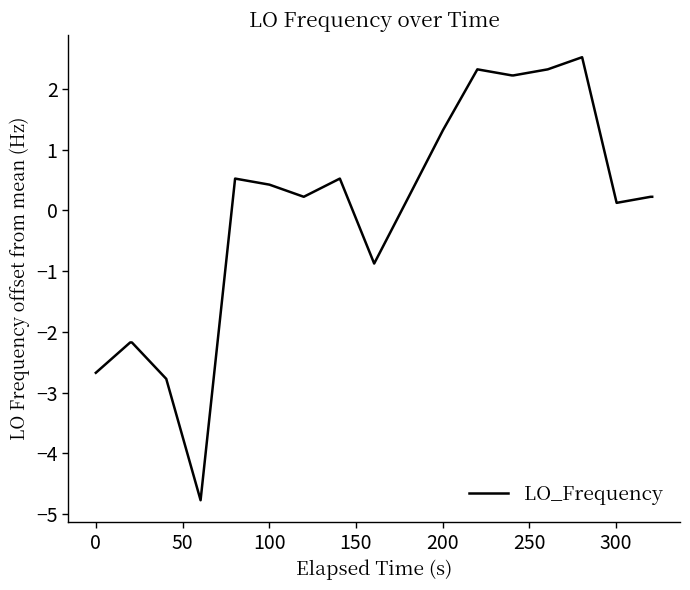

Reading left to right, extract all data points from this chart.

-2.7	-2.2	-2.2	-2.8	-4.8	0.5	0.4	0.2	0.5	-0.9	0.2	1.3	2.3	2.2	2.2	2.3	2.5	0.1	0.2	0.2